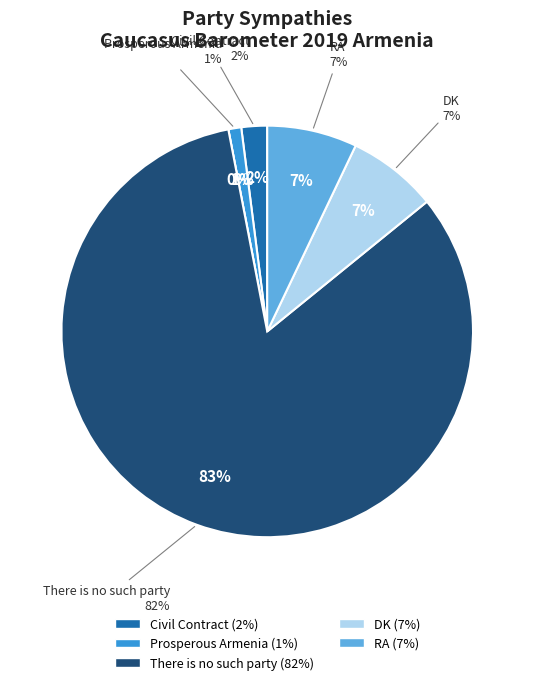

Is it true that DK is 7% of the pie?

True